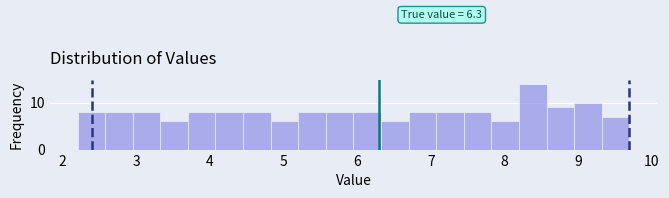

Read against the x-axis, roughly where is the centre of the tallest bar?

8.4